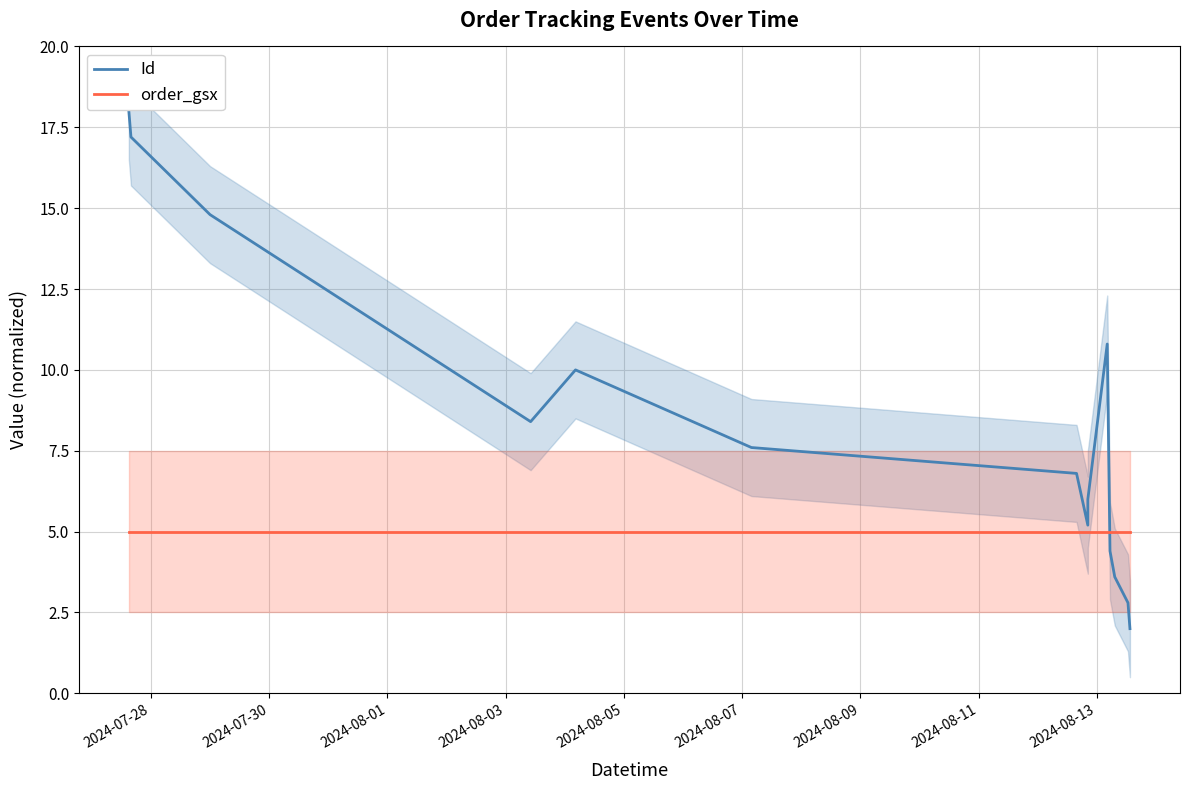

Between 2024-08-11 and 2024-08-13, which is larger?

2024-08-13